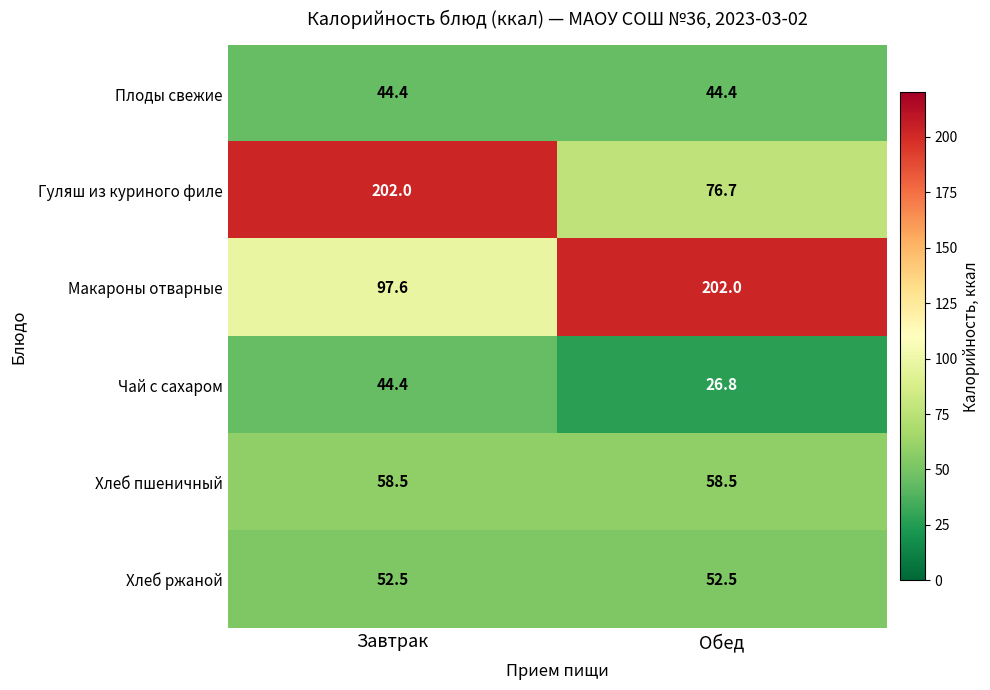

Is the value of Хлеб ржаной at Обед greater than the value of Чай с сахаром at Обед?

Yes